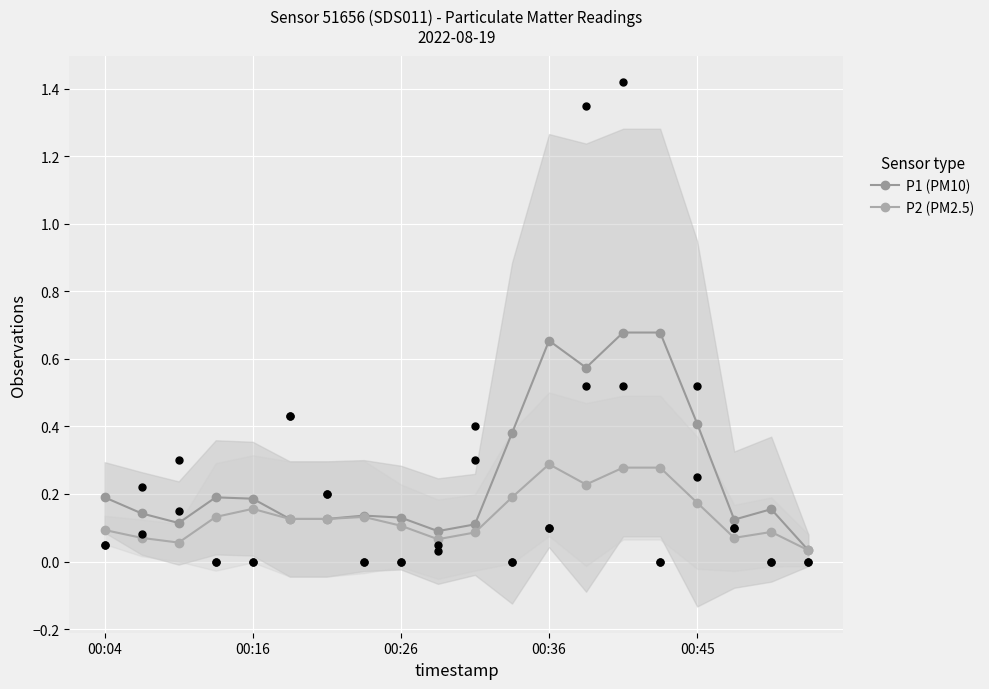

What are all the series names shown in the legend?

P1 (PM10), P2 (PM2.5)